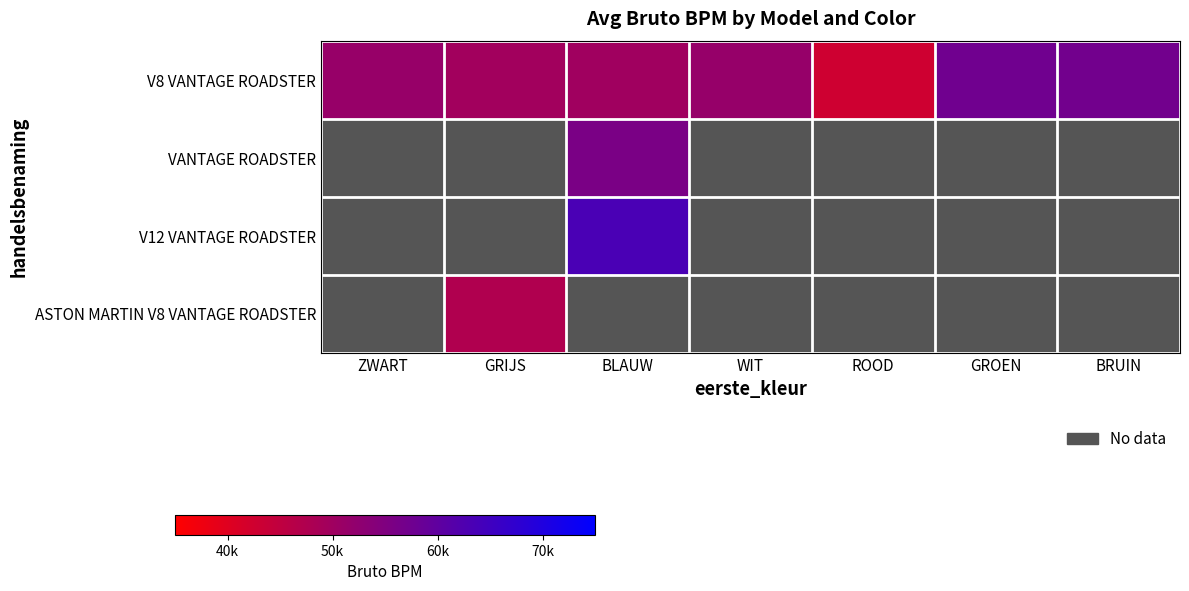

Read the V8 VANTAGE ROADSTER value at BLAUW.

49896.0